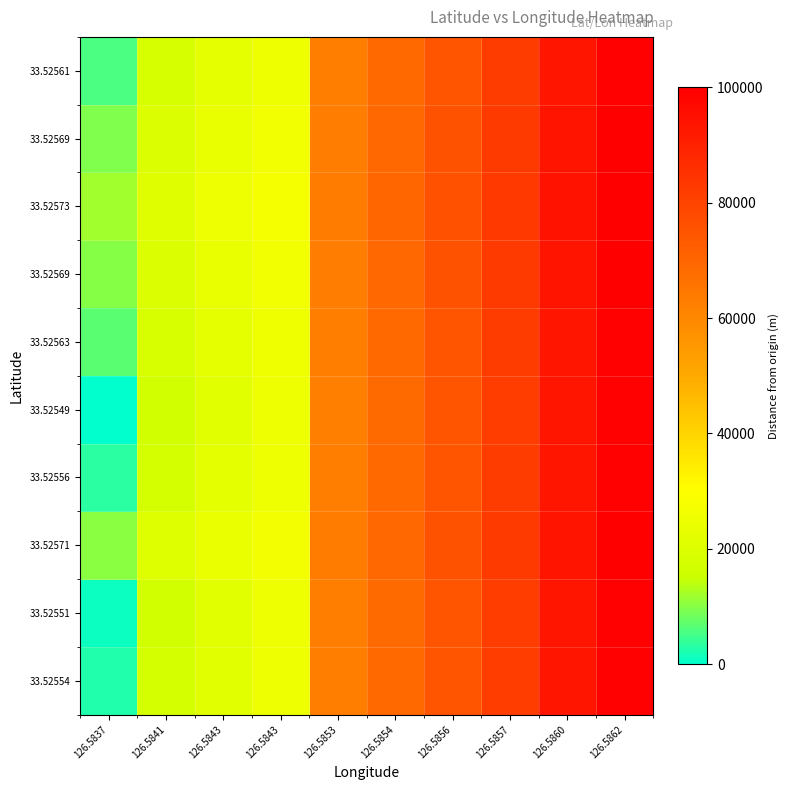

Count the number of data series in this chart.

10